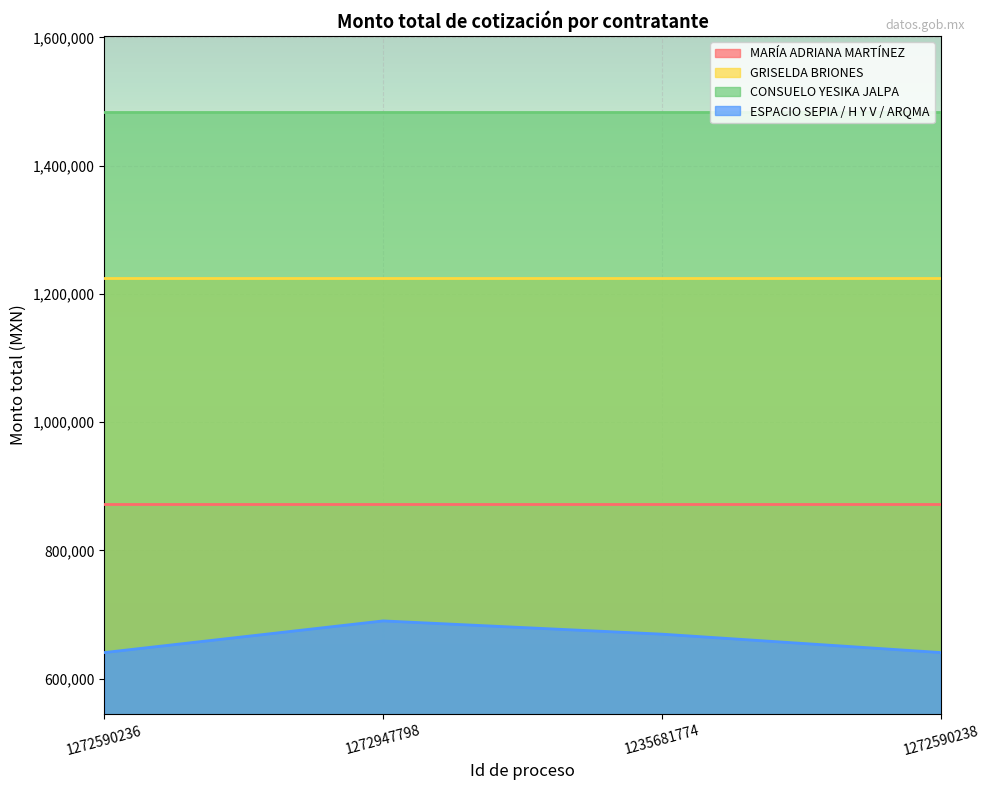

List the labels in order of ESPACIO SEPIA / H Y V / ARQMA value, largest first.

1272947798, 1235681774, 1272590236, 1272590238